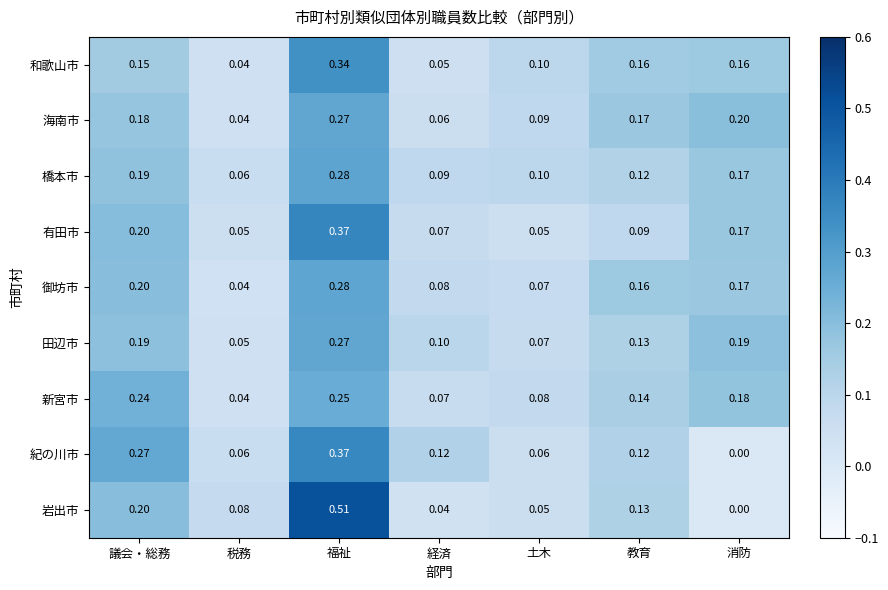

At which category does the chart reach its minimum across all series?

消防